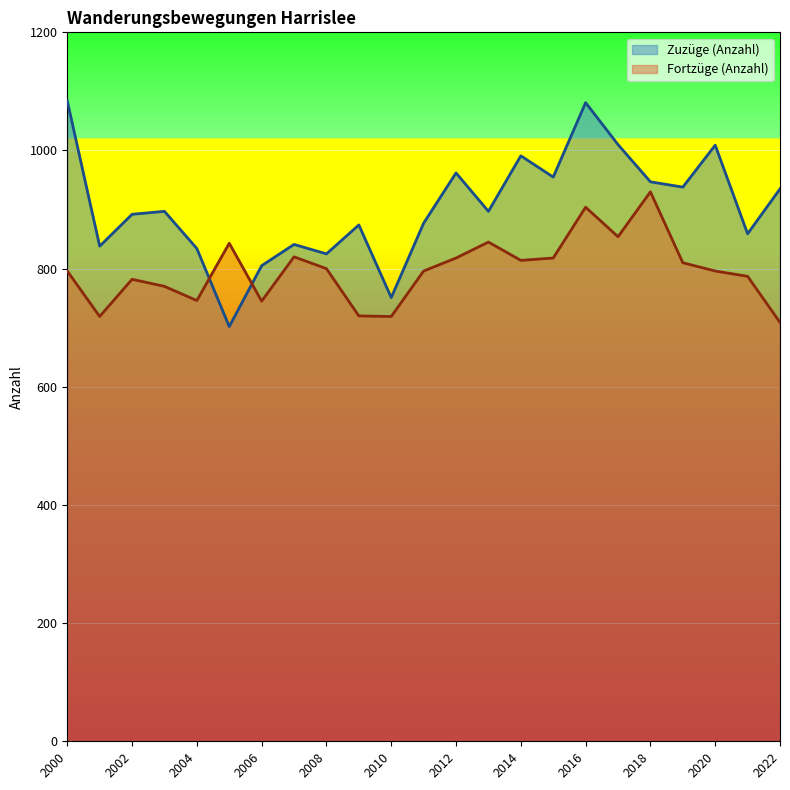

At how many categories does at least one series exceed 931?

10